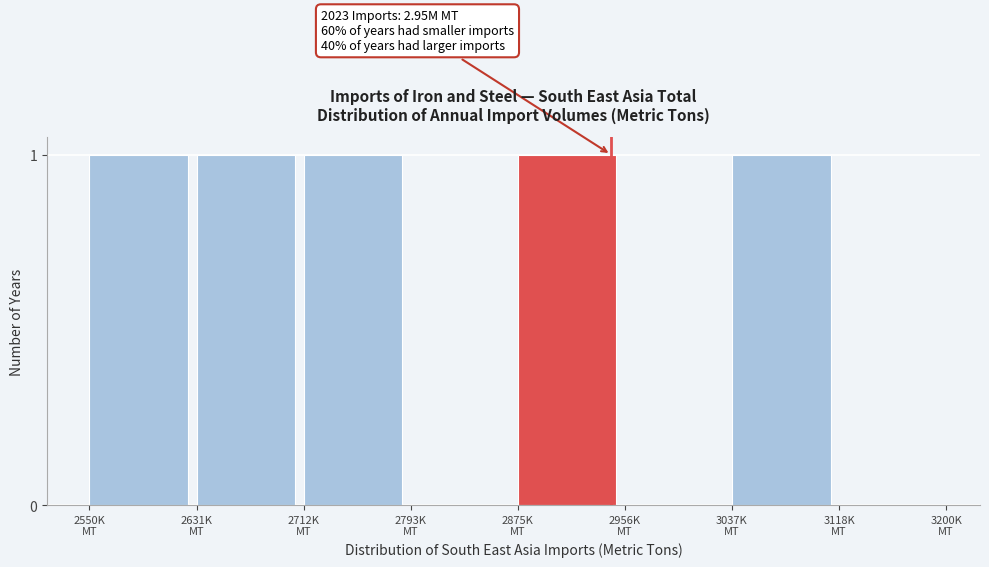

What is the sum of all values?

5